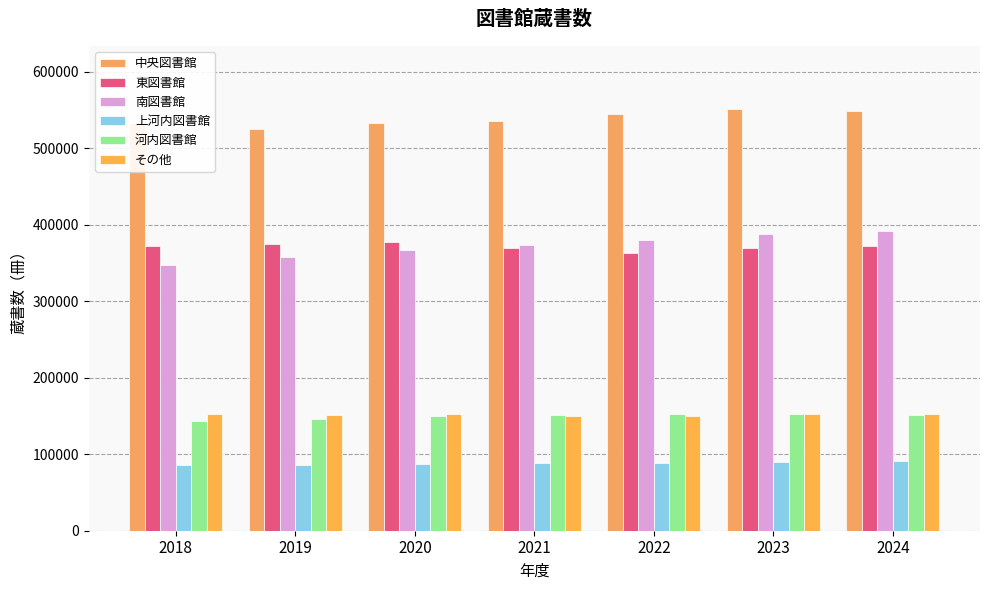

Where does the 東図書館 series first go above 371451?

2019